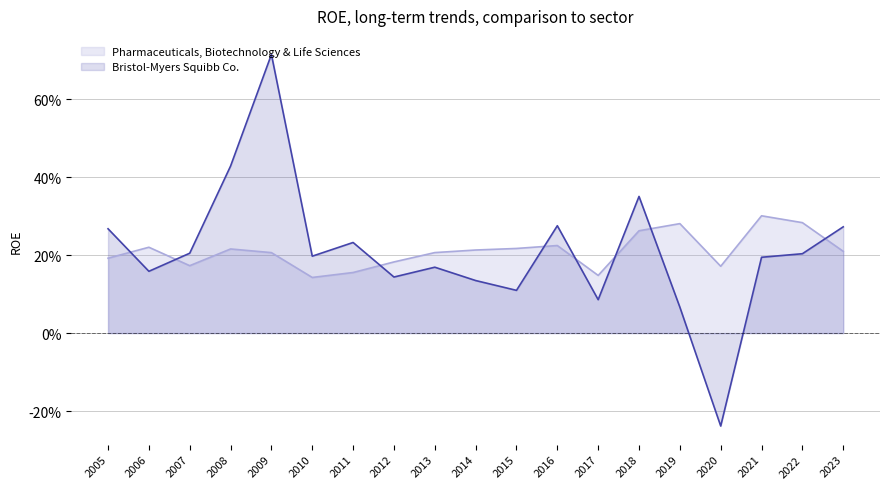

How many lines are shown in the chart?

2